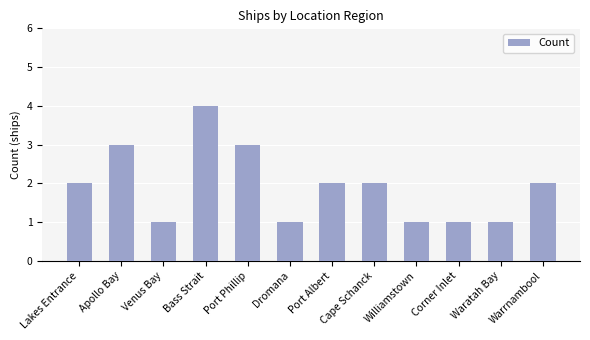

Between Bass Strait and Venus Bay, which is larger?

Bass Strait